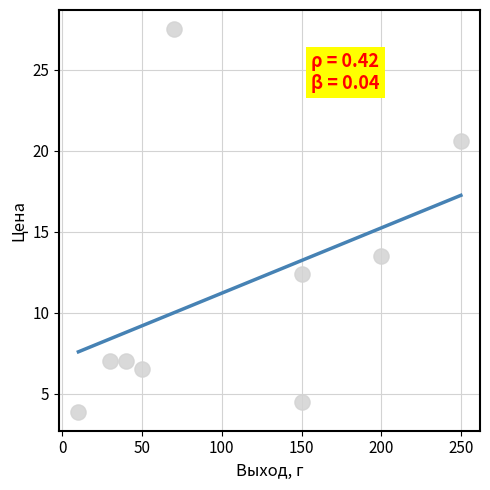

What Y value in the scatter plot is closest to 15?

13.5